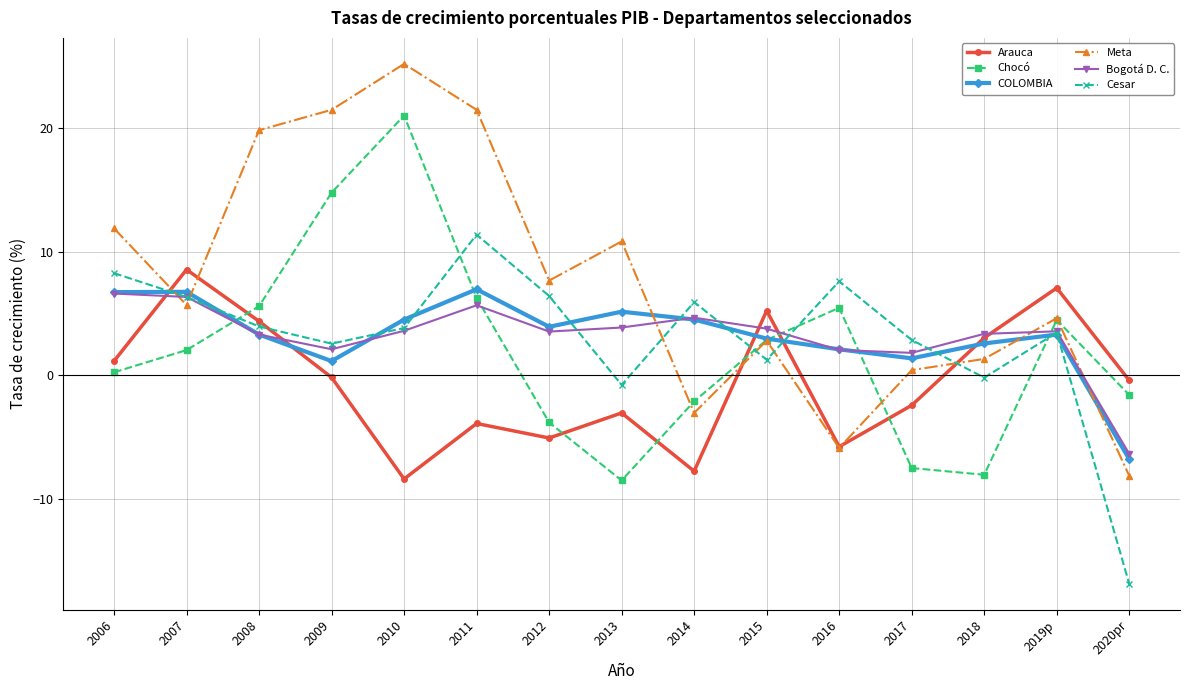

How many lines are shown in the chart?

6